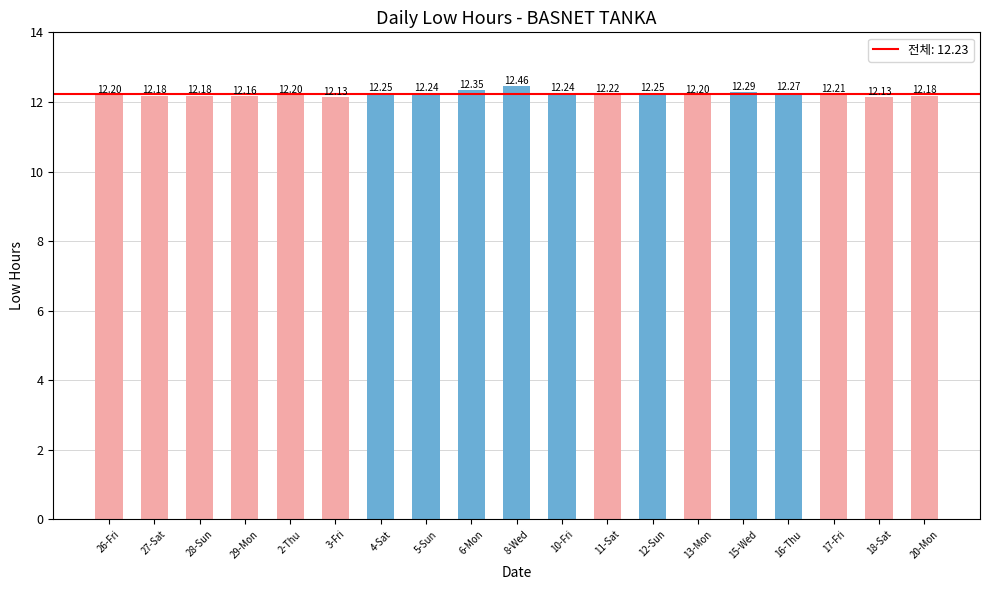

What position from the right is 20-Mon?

1